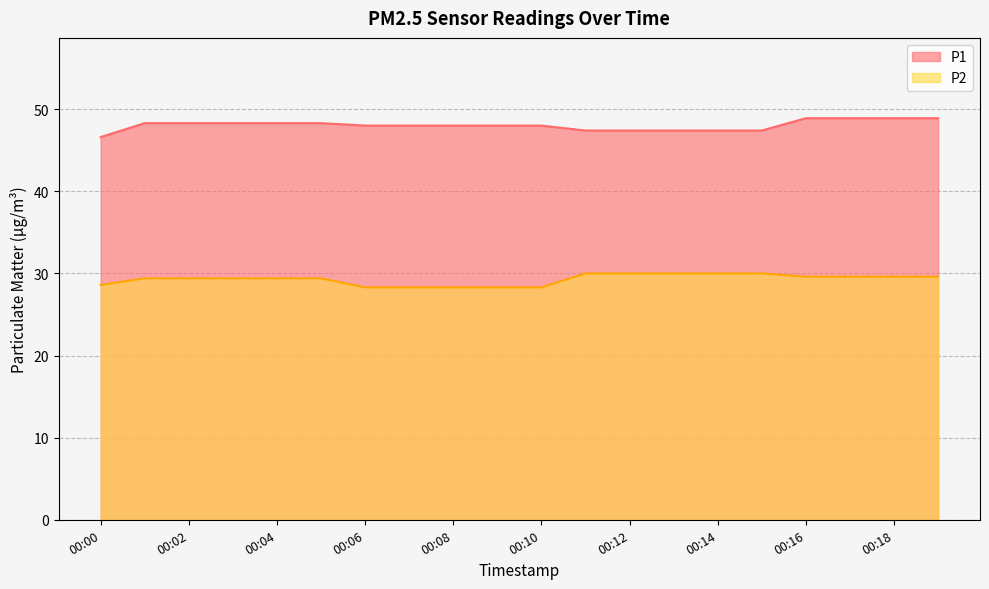

Count the number of data series in this chart.

2